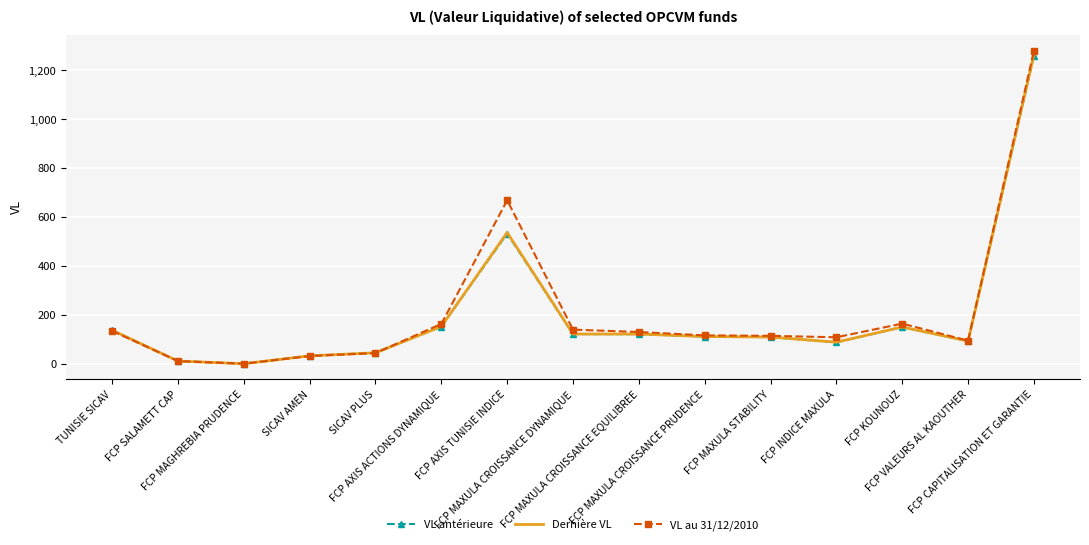

True or false: VL antérieure has a value of 45.7 at SICAV PLUS.

True